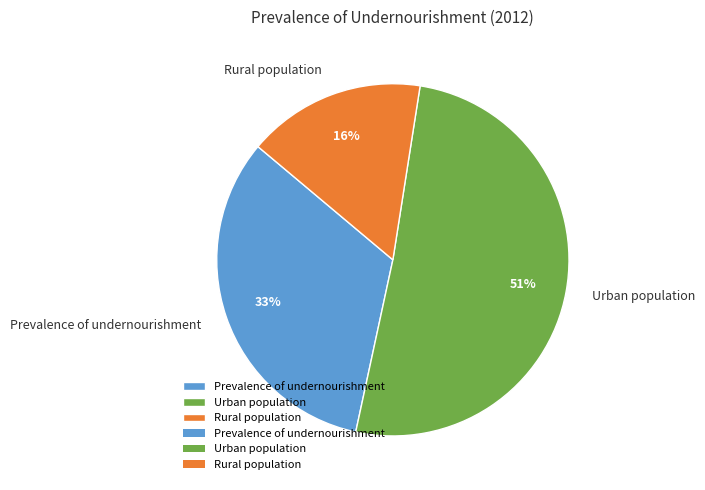

To the nearest percent, what percentage of the pie is Rural population?

16%